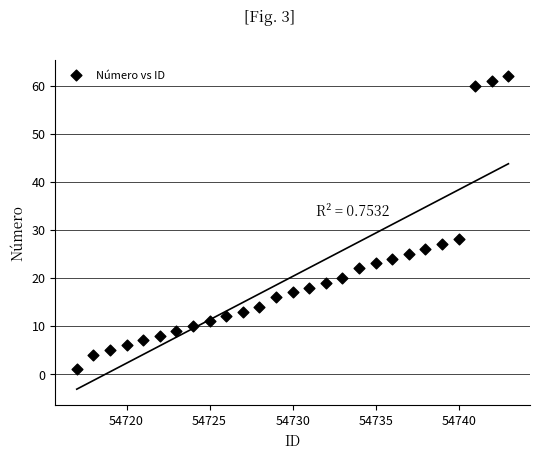

What Y value in the scatter plot is closest to 31?

28